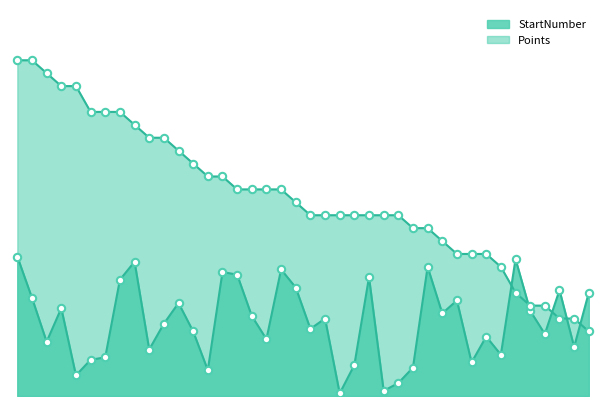

At which category is the sum across all series the highest?

Toon MELIS